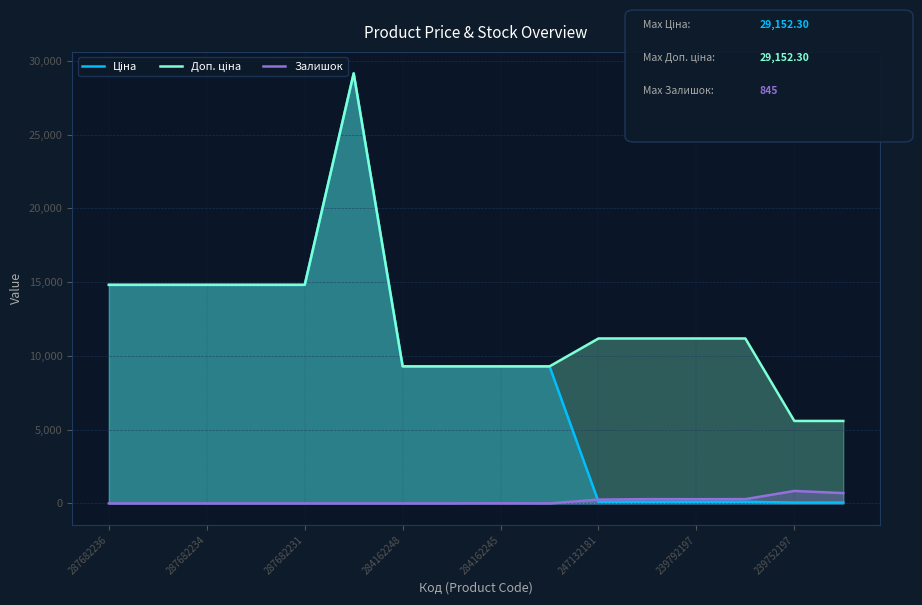

Where does the Доп. ціна series first go above 11182?

287682236